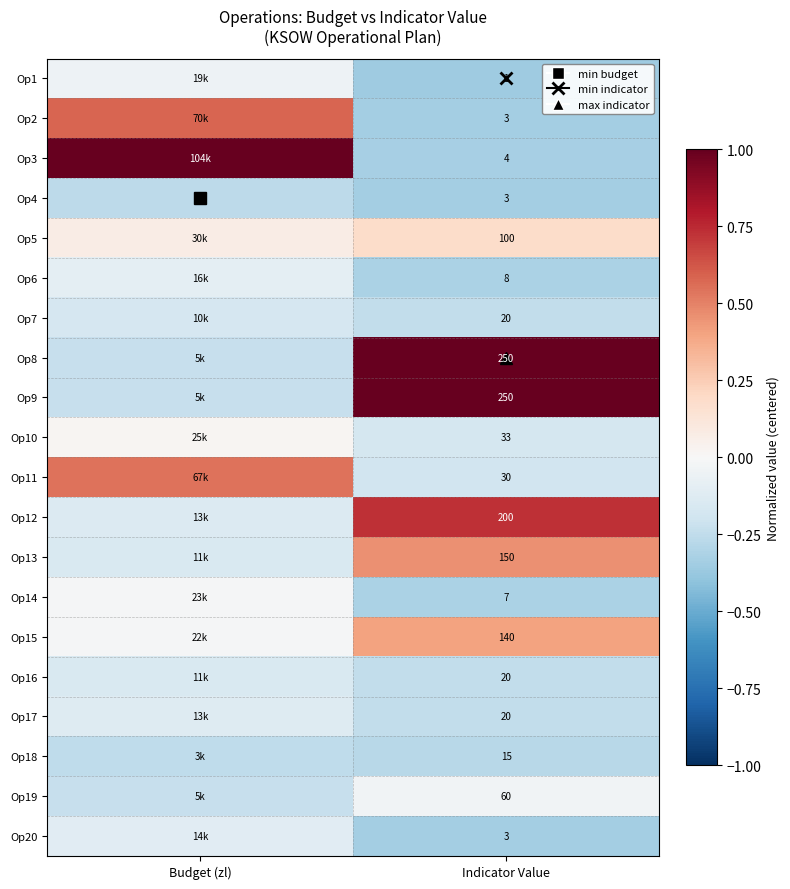

List the labels in order of Op20 value, smallest first.

Indicator Value, Budget (zl)